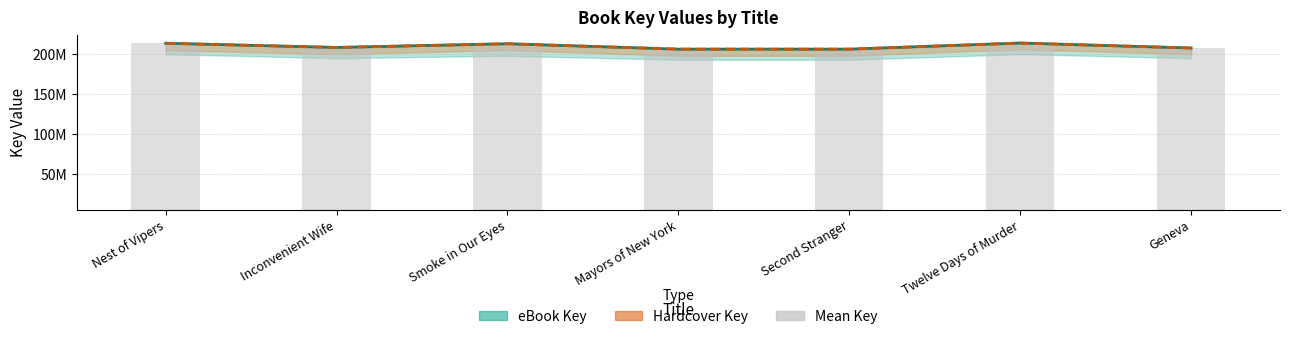

What is the difference between the Hardcover Key values at Twelve Days of Murder and Nest of Vipers?

261690